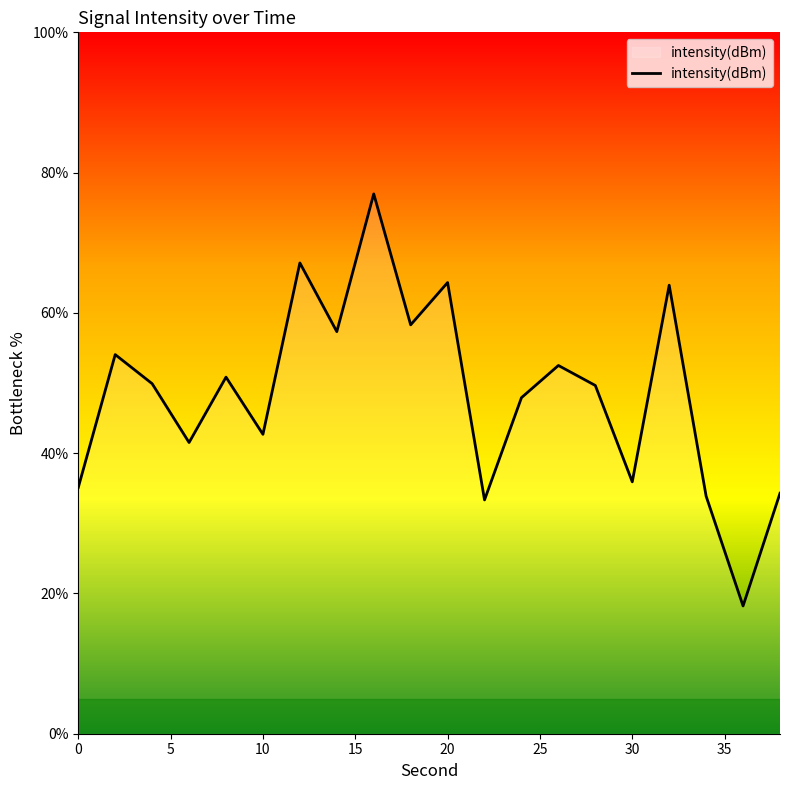

What is the maximum value shown in the chart?

77.0